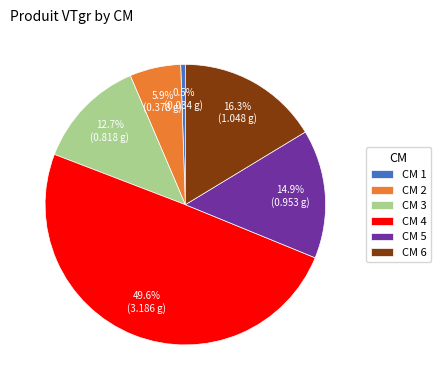

Is CM 6 the majority of the pie?

No